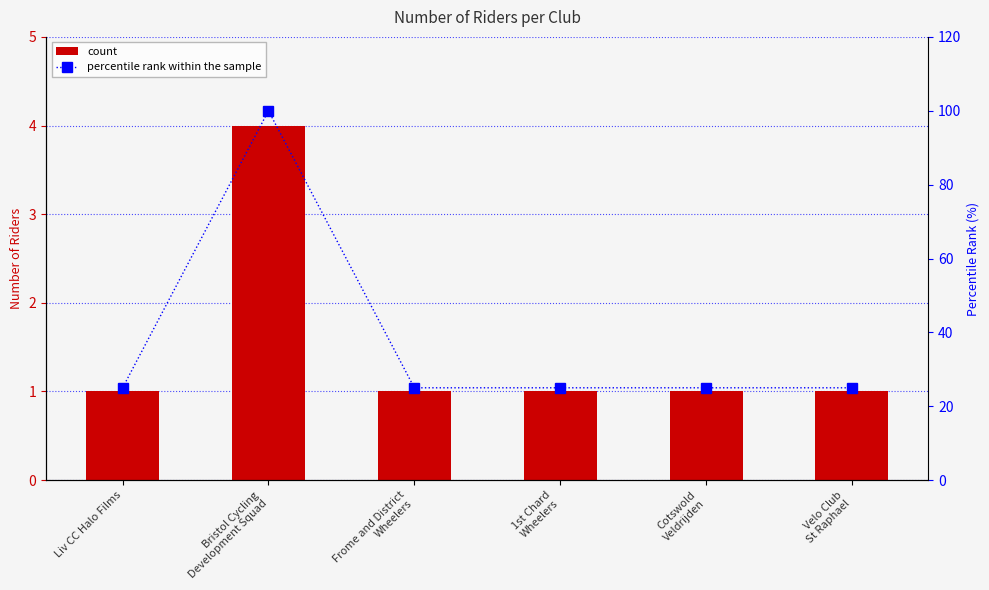

The percentile rank within the sample series shows 6 at Frome and District
Wheelers. True or false?

False